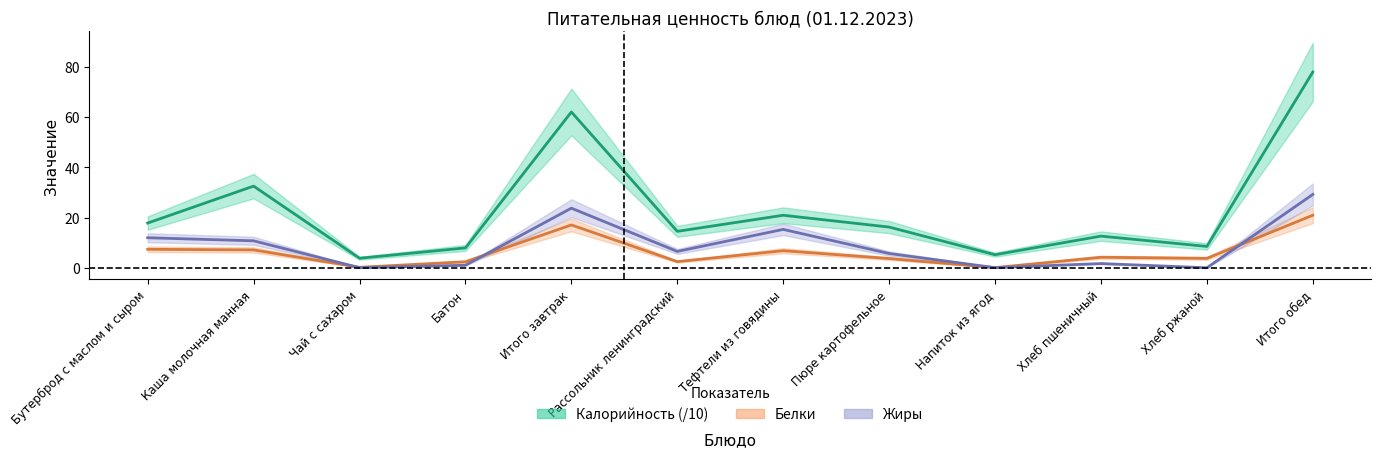

Reading left to right, what are all the values shown in this chart?

Калорийность: 17.8	32.5	3.8	7.9	62.0	14.5	20.9	16.2	5.2	12.6	8.5	77.9
Белки: 7.3	7.1	0.2	2.4	17.1	2.4	6.8	3.7	0.1	4.2	3.8	20.9
Жиры: 11.9	10.7	0.0	1.0	23.7	6.5	15.3	5.7	0.1	1.7	0.0	29.2